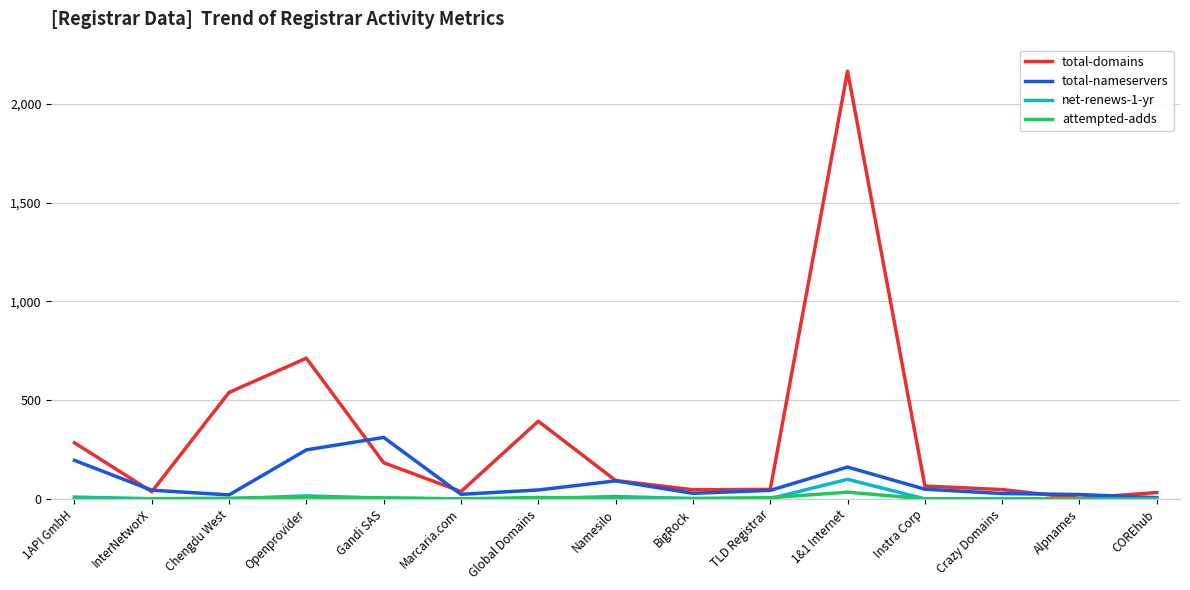

What is the maximum value shown in the chart?

2165